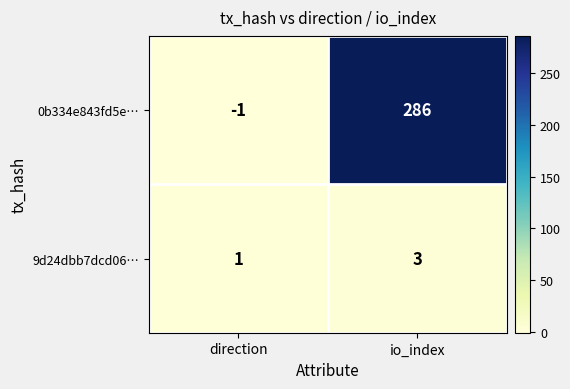

Reading right to left, what are all the values shown in this chart?

0b334e843fd5e…: io_index=286	direction=-1
9d24dbb7dcd06…: io_index=3	direction=1